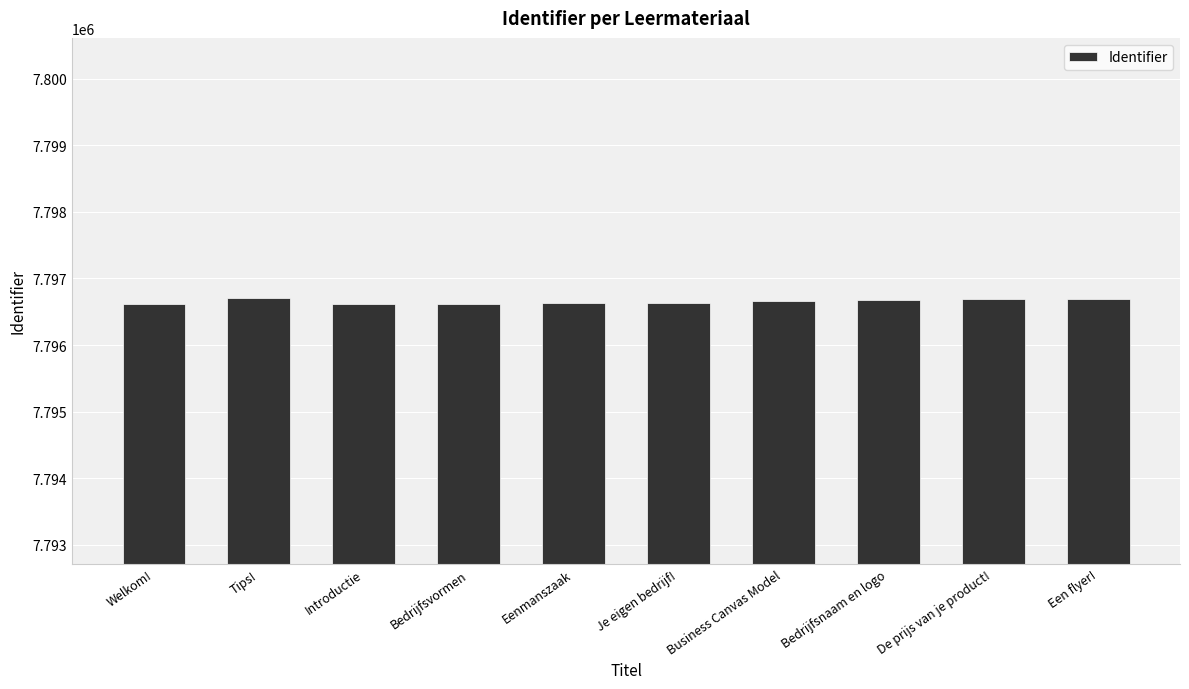

Count the number of categories in the chart.

10